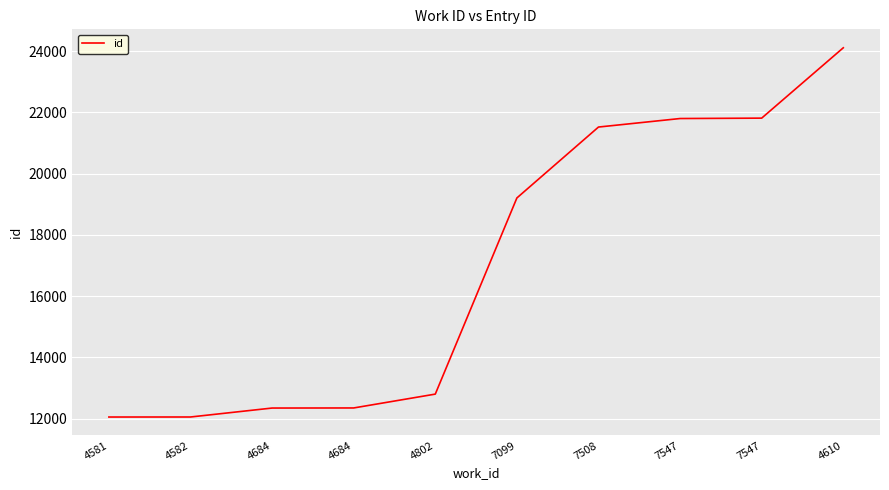

Is it true that the value at 4581 is 12052?

True